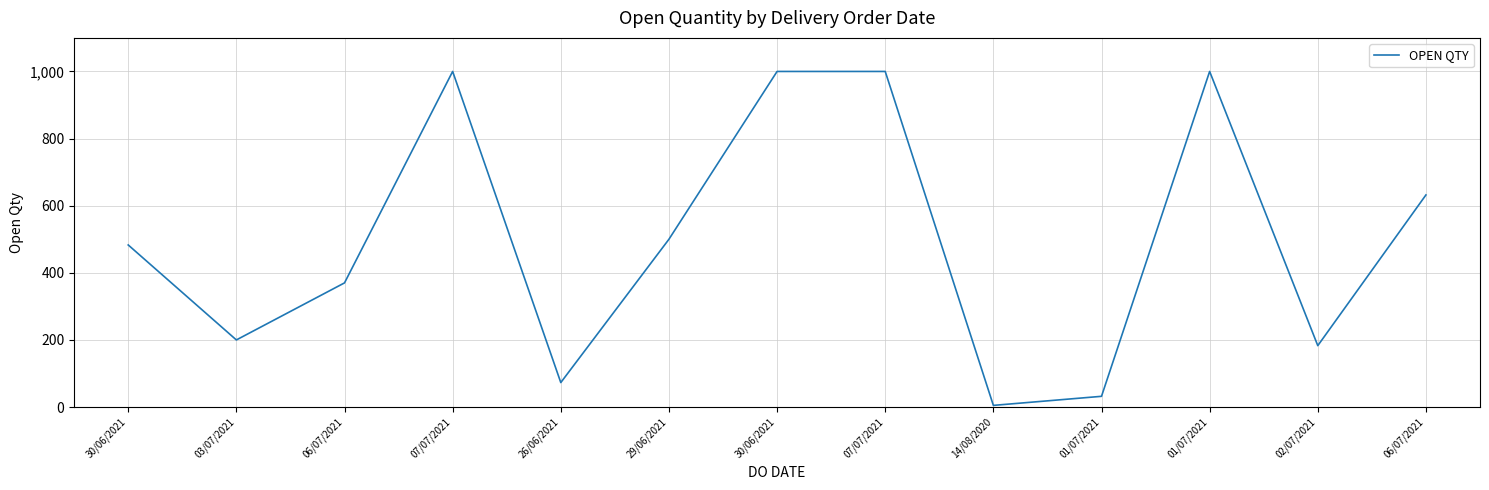

At which label is the value closest to 502?

29/06/2021